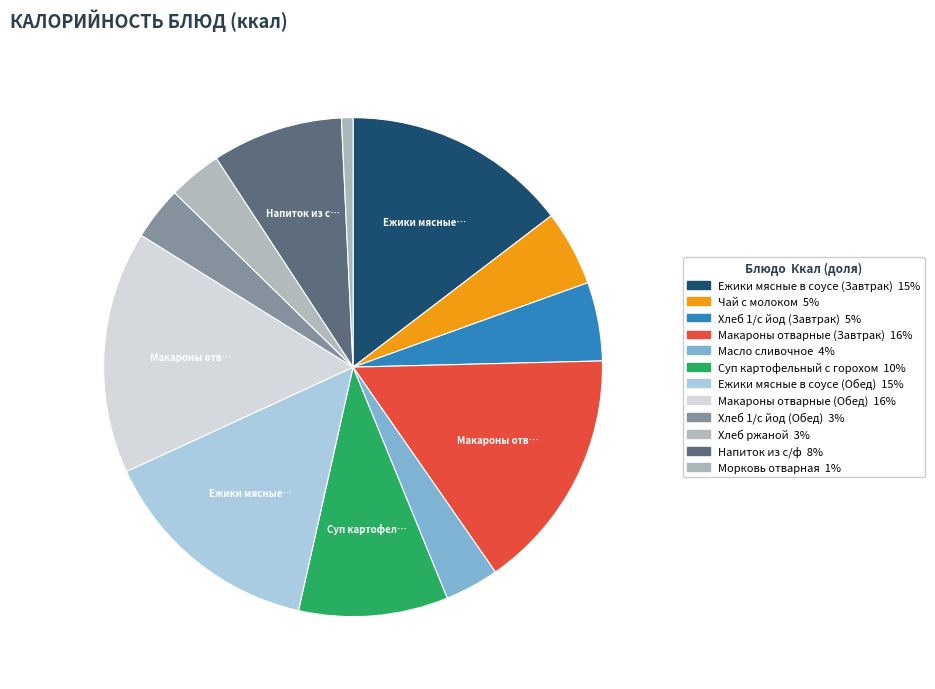

To the nearest percent, what is the difference between the largest and smallest slice percentages?

15%